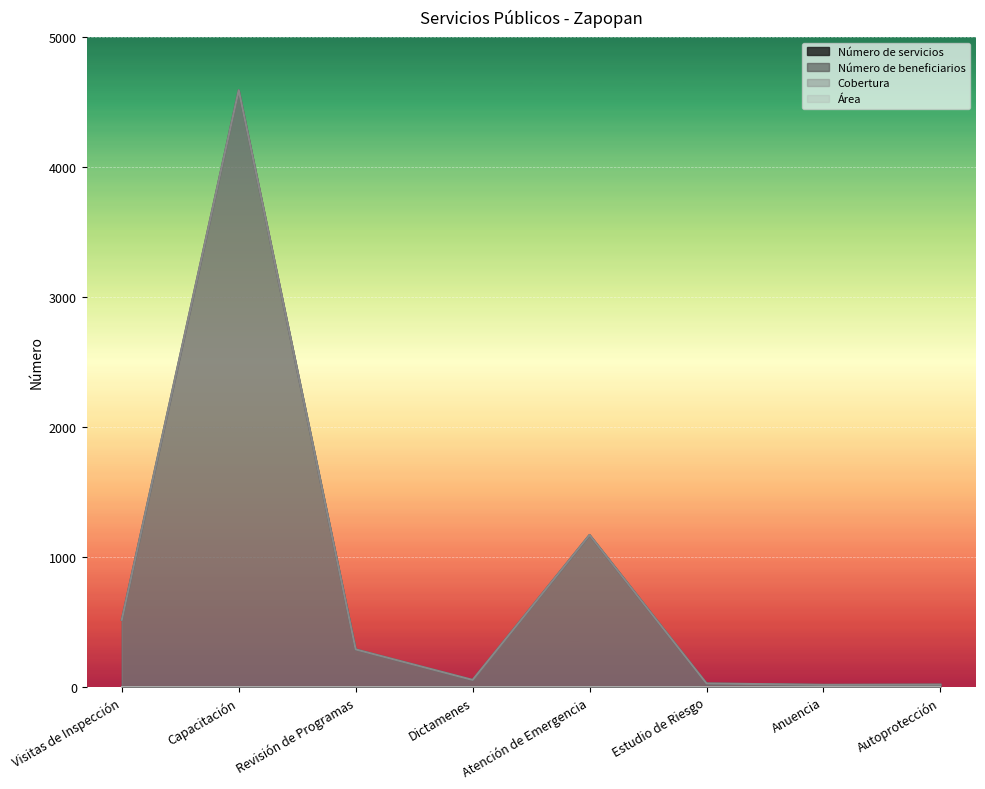

Which category has the highest value across all series?

Capacitación